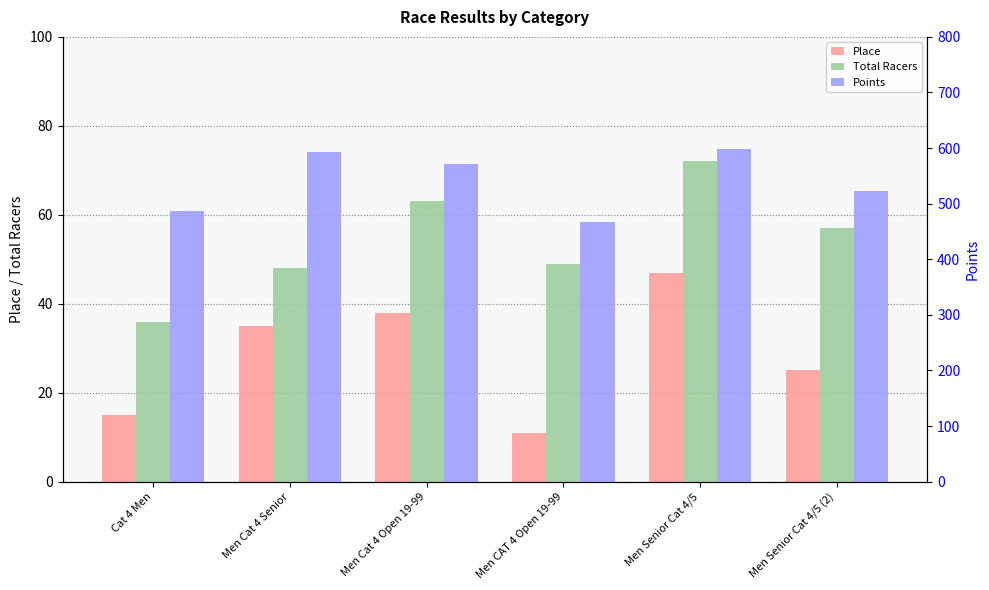

At how many categories does at least one series exceed 255?

6